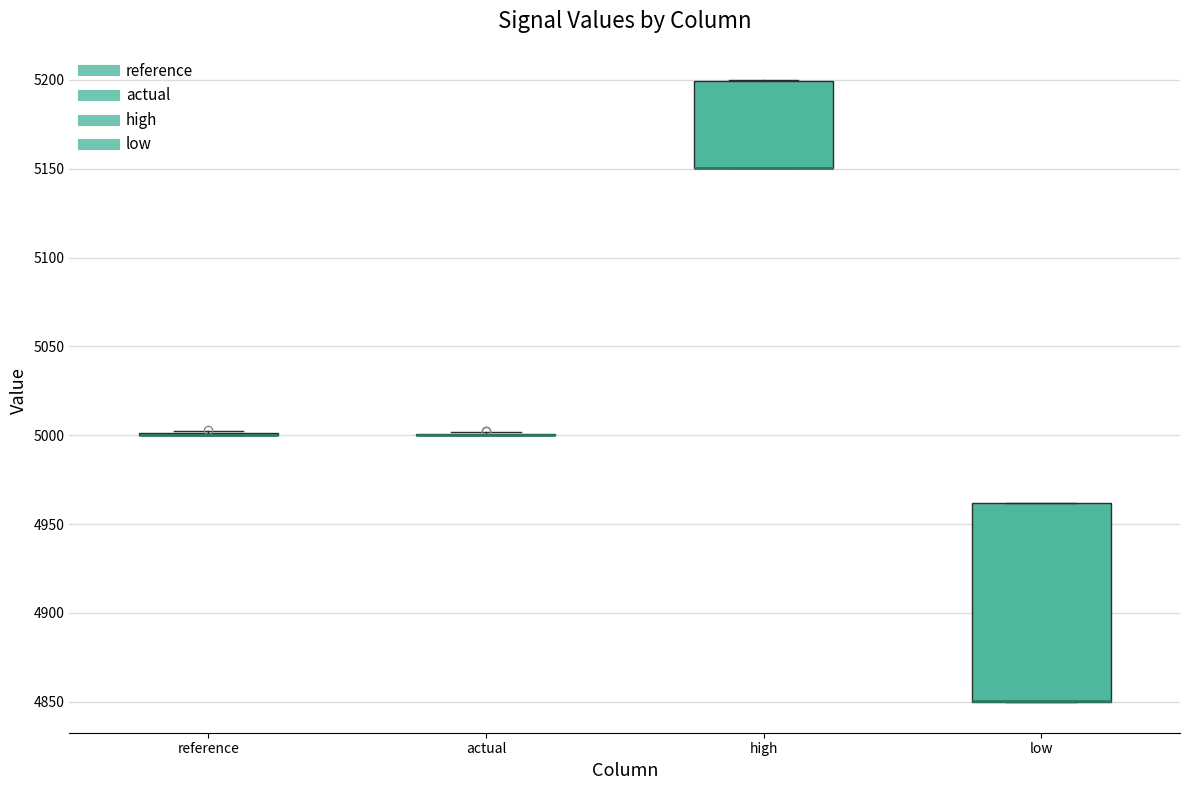

Reading left to right, transcribe this box plot: for each box, give where its median line is, the range the box spans, and where its two whiskers end, as read against the y-axis. The values are not printed on the chart, so give them approximately, as read against the axis.

reference: box collapsed to a line at 5000, whiskers 5000 to 5005
actual: box collapsed to a line at 5000, whiskers 5000 to 5000
high: median 5150 (drawn on the box's lower edge), box 5150 to 5200, whiskers 5150 to 5200
low: median 4850 (drawn on the box's lower edge), box 4850 to 4960, whiskers 4850 to 4960